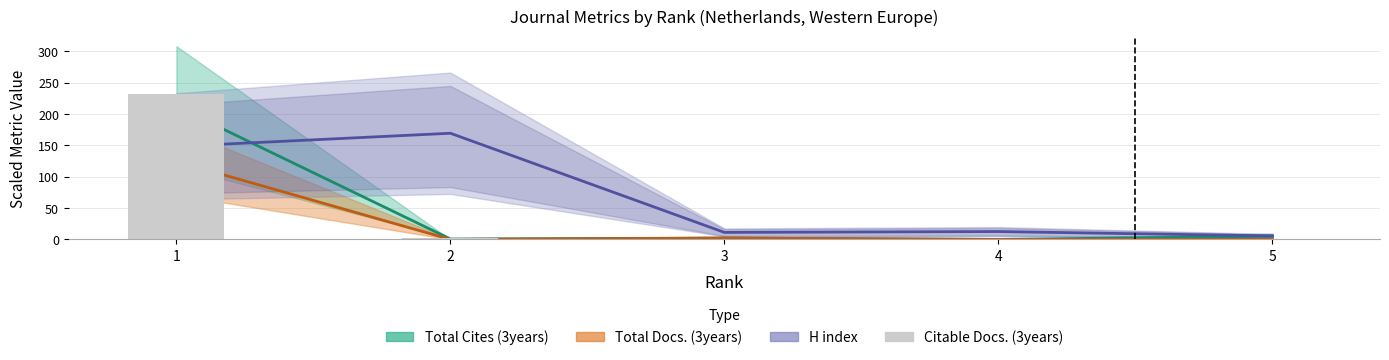

How many distinct data groups are displayed?

4